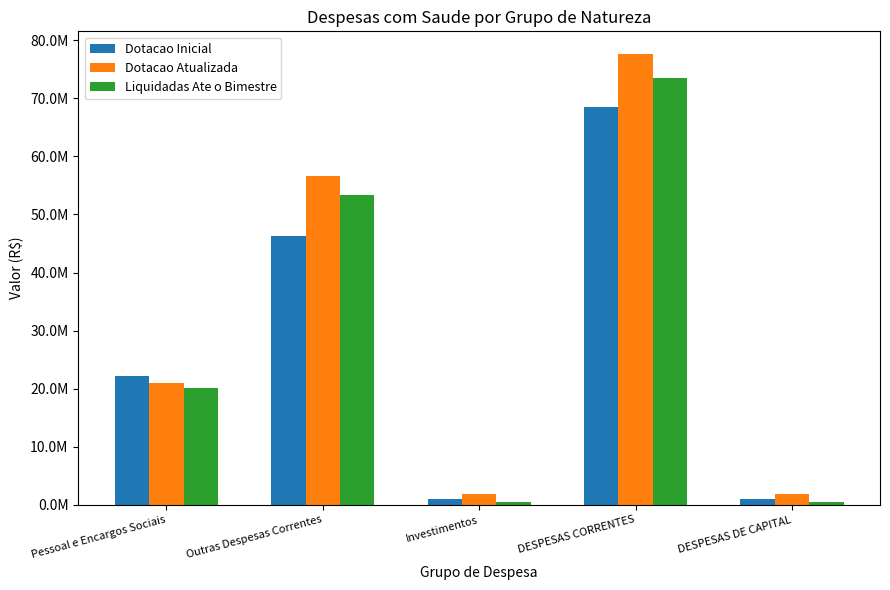

What is the difference between the highest and lowest values at DESPESAS DE CAPITAL?

1359928.1